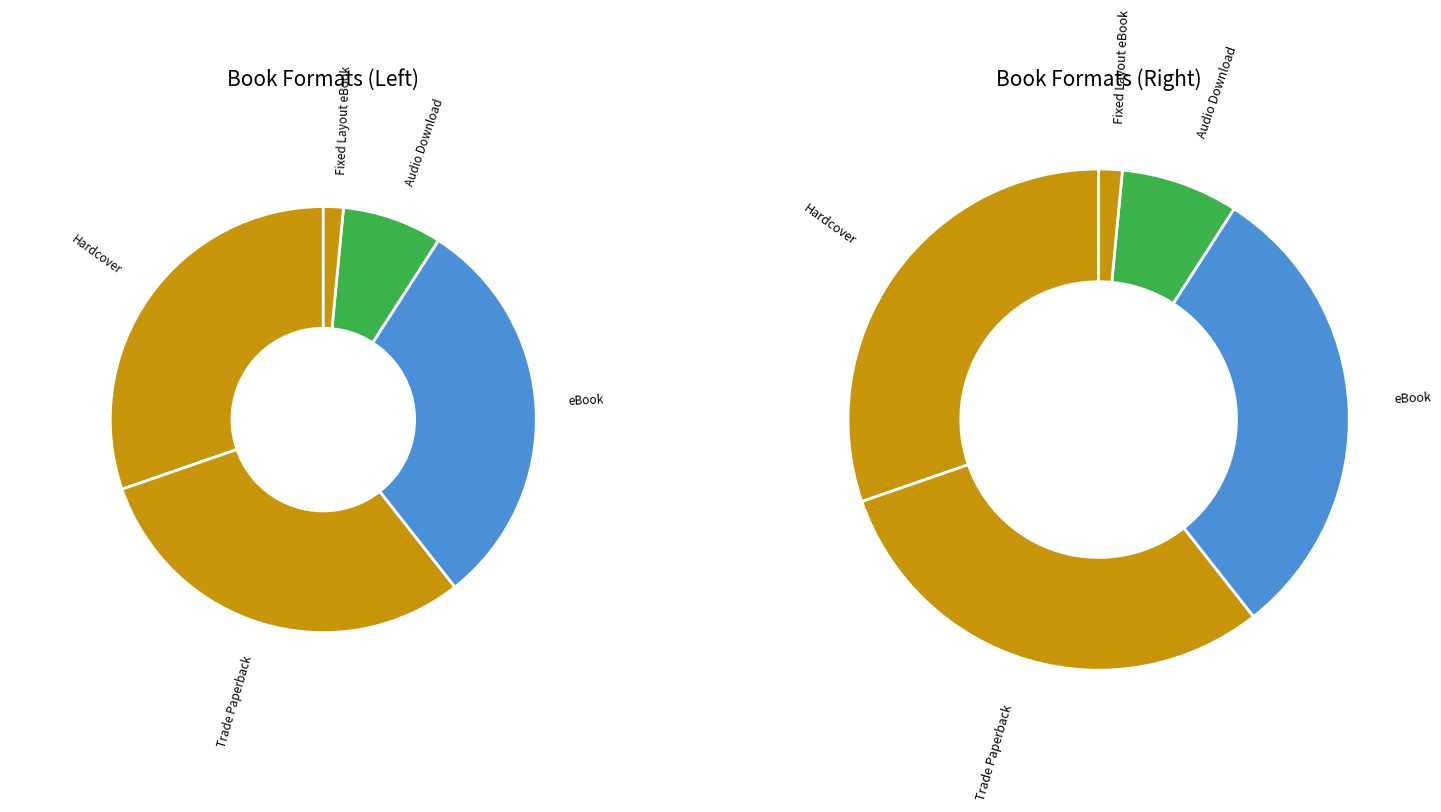

To the nearest percent, what is the difference between the largest and smallest slice percentages?

29%